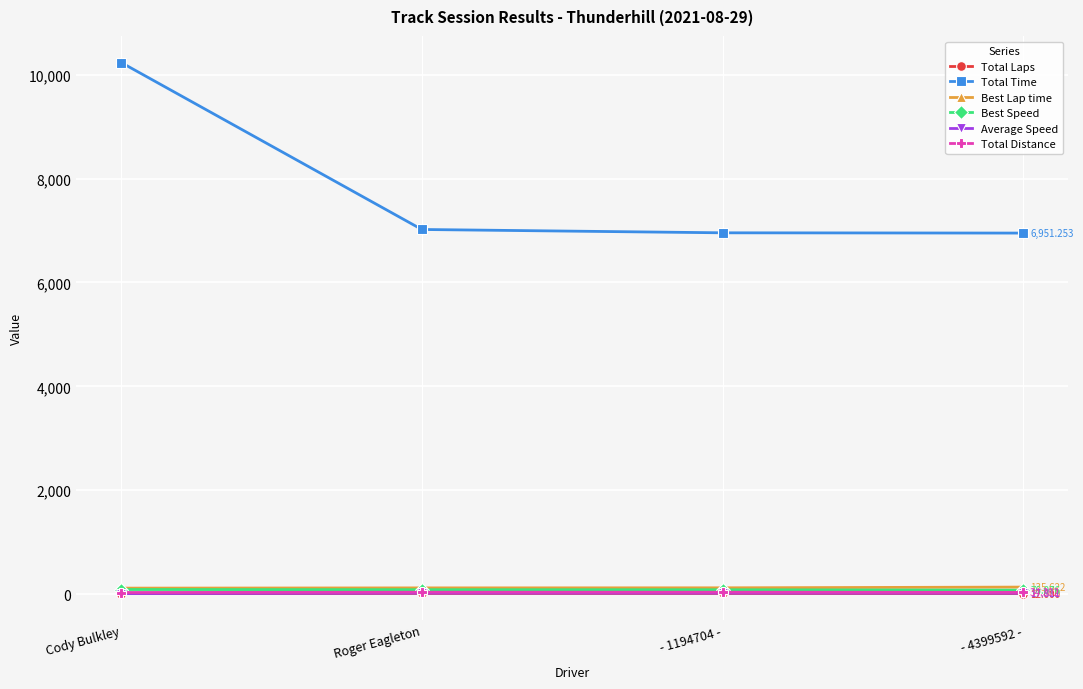

What is the total value across all series at - 4399592 -?

7227.2